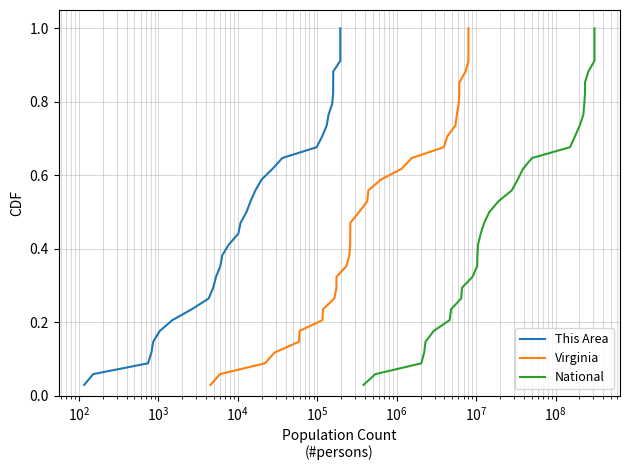

The This Area series shows 1.4 at 30. True or false?

False